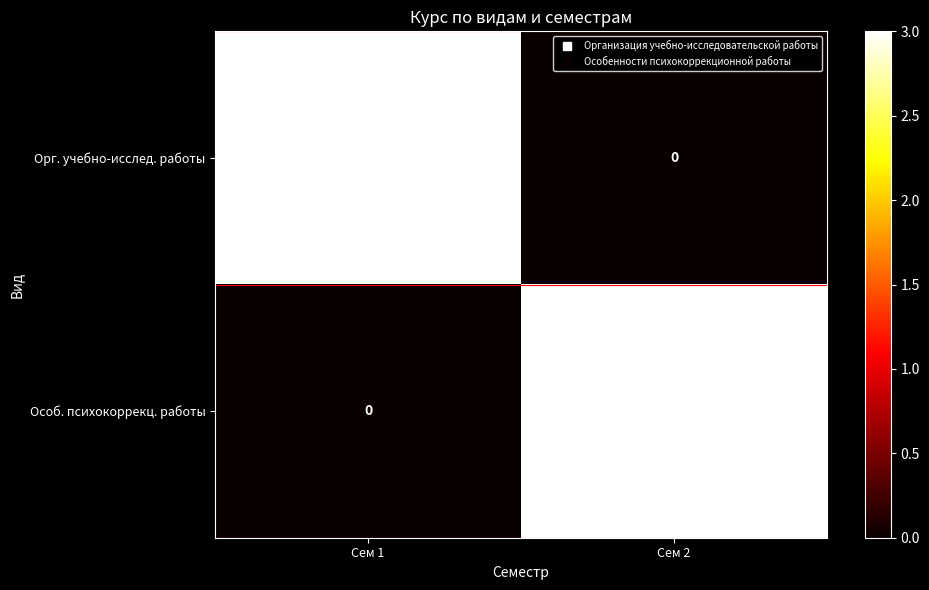

What is the total value across all series at Сем 2?

3